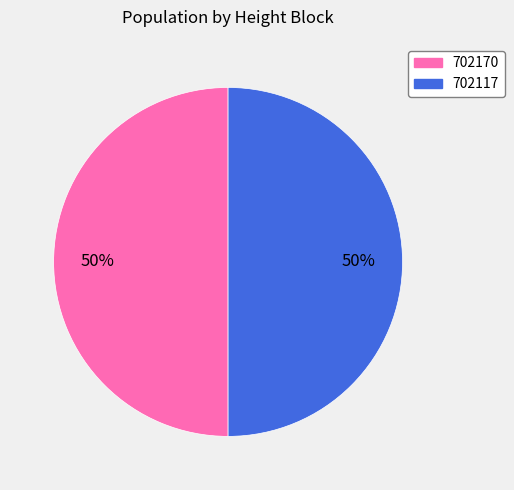

Is the sum of 702170 and 702117 greater than half?

Yes